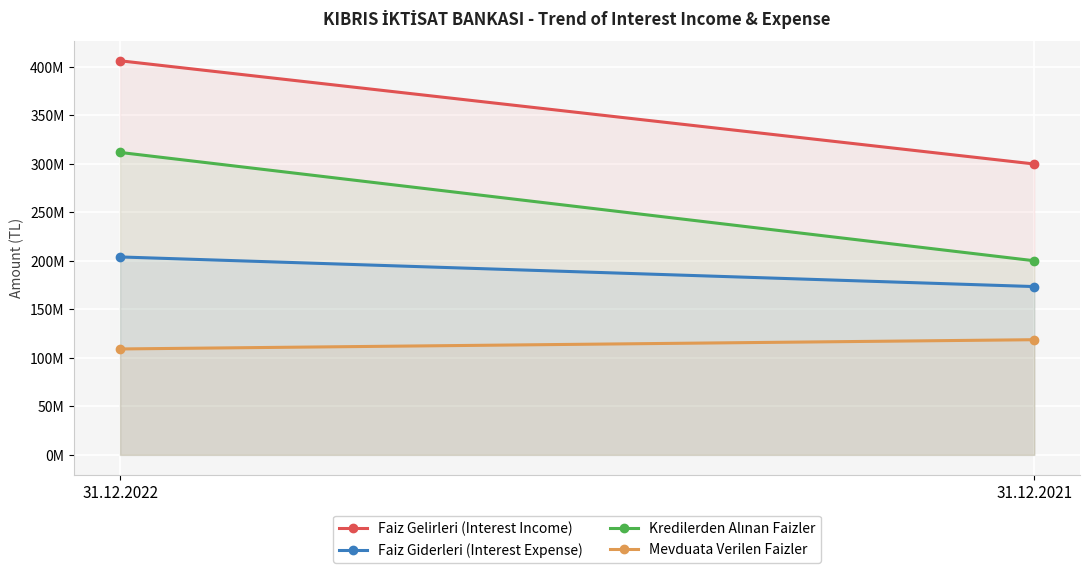

What is the difference between the Kredilerden Alınan Faizler values at 31.12.2021 and 31.12.2022?

111621152